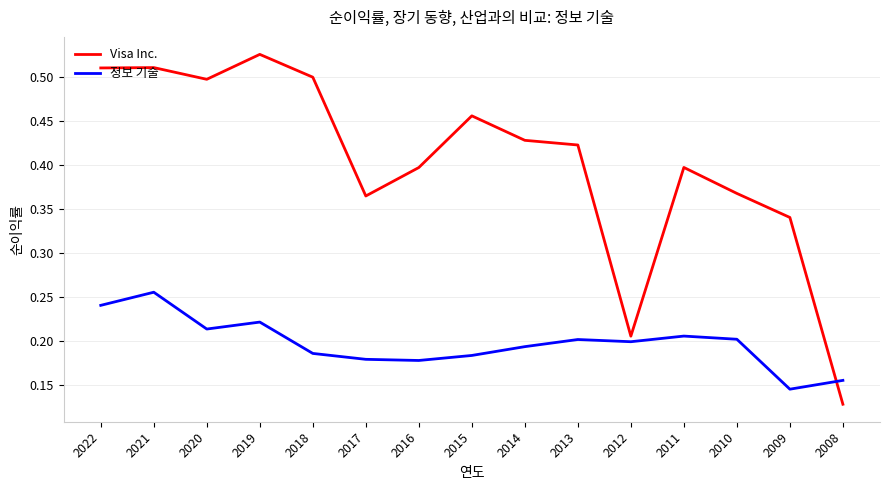

The Visa Inc. series shows 0.5 at 2018. True or false?

True